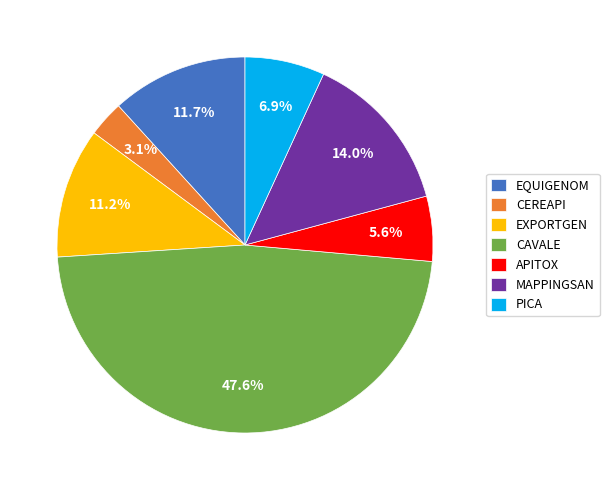

To the nearest percent, what is the combined percentage of EXPORTGEN and MAPPINGSAN?

25%